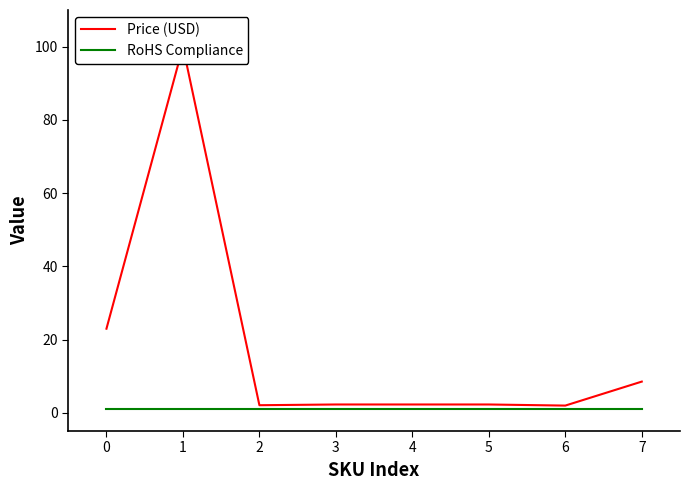

Is this an area chart (filled region under the line)?

No